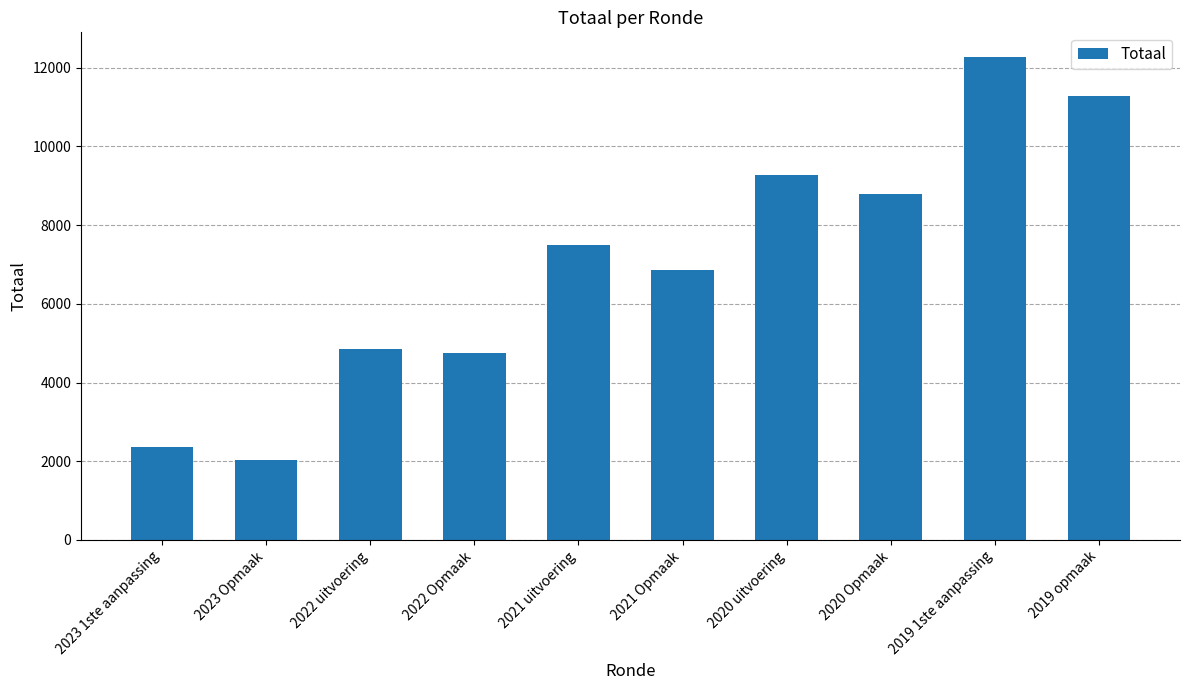

What is the label of the 3rd bar from the right?

2020 Opmaak